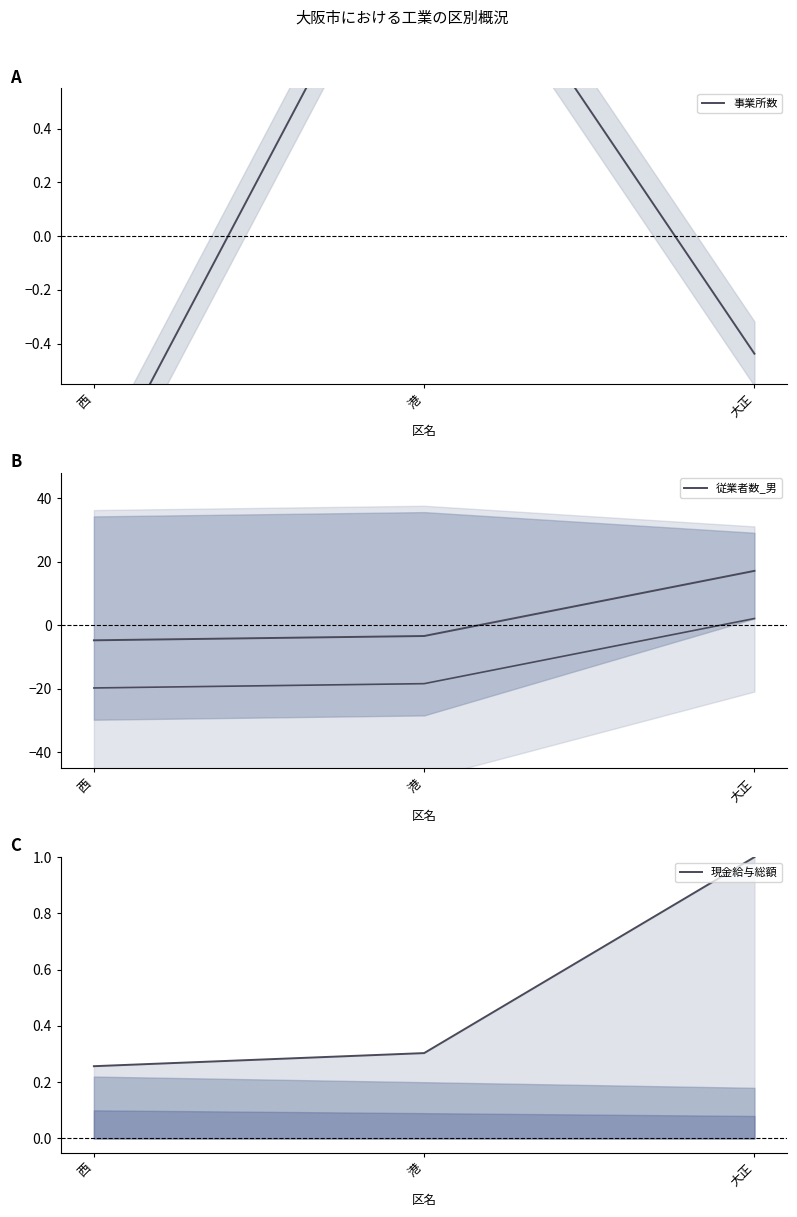

What is the average value of the 従業者数_男 series?

3.0